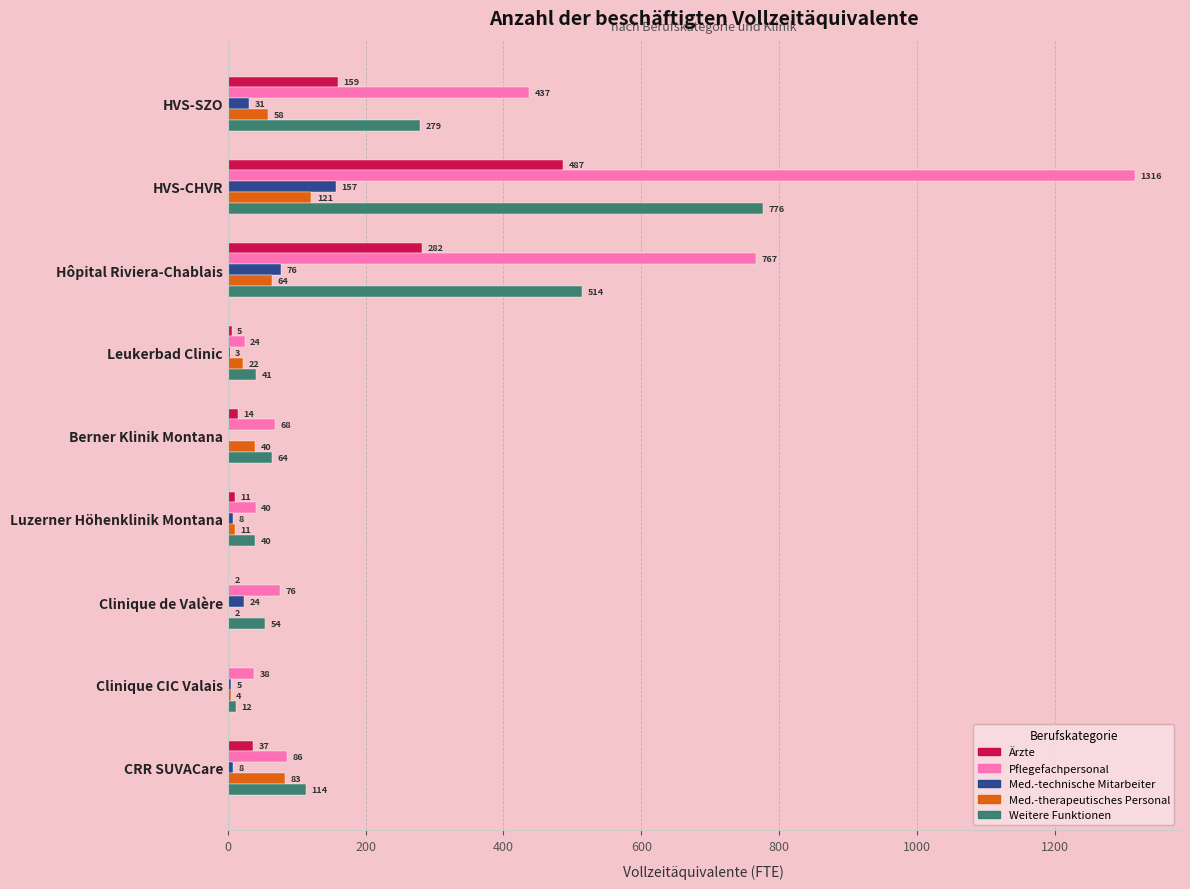

Which category has the highest value across all series?

HVS-CHVR